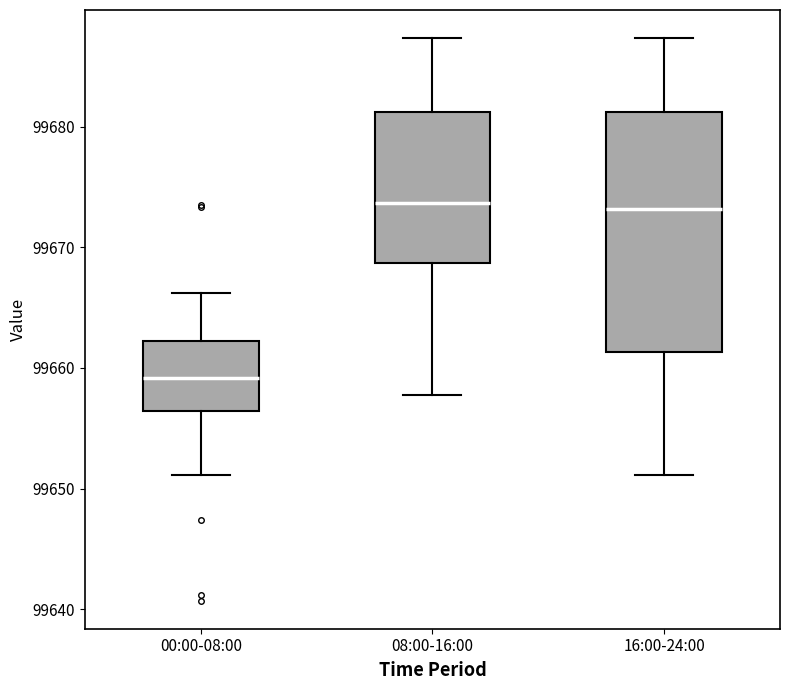

Comparing the boxes themselves (not the whiskers), which one is the tallest?

16:00-24:00